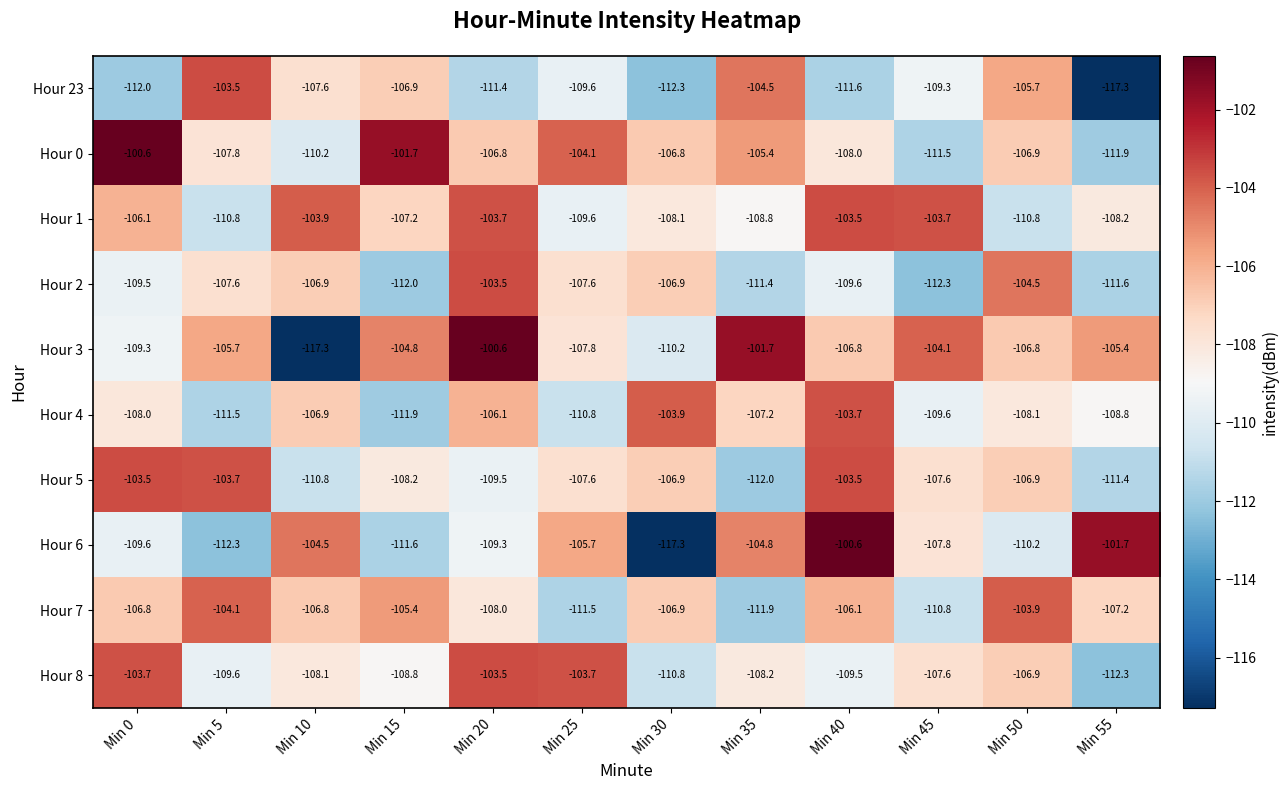

At how many categories does at least one series exceed -111?

12